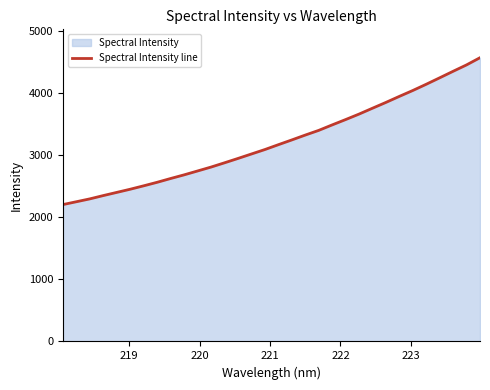

What is the value of the 4th point from the left?

2351.7